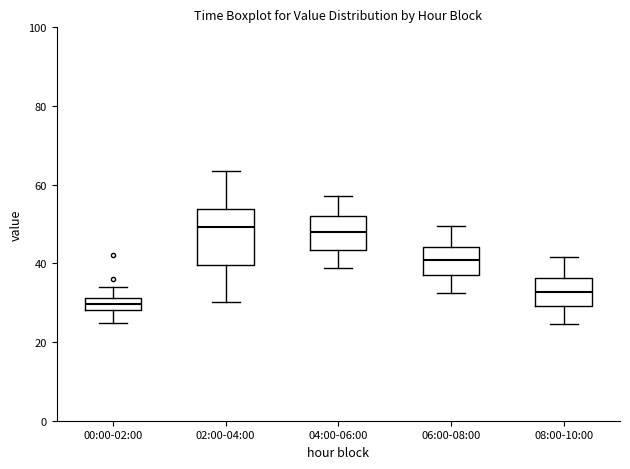

Where does the upper whisker of the box for 04:00-06:00 end on the y-axis? The values are not printed on the chart, so give them approximately, as read against the axis.

58